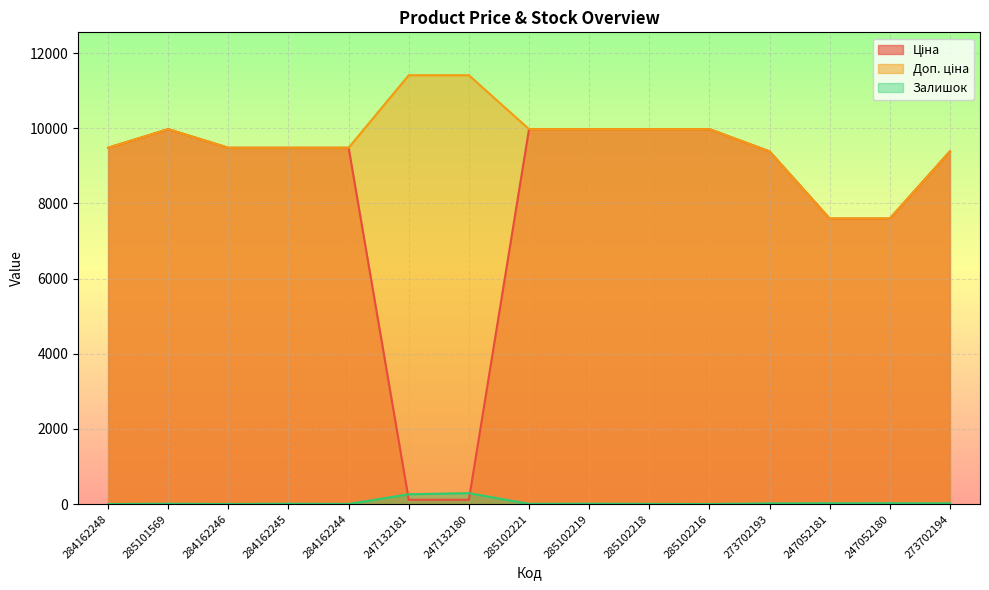

What is the label of the 1st point from the right?

273702194